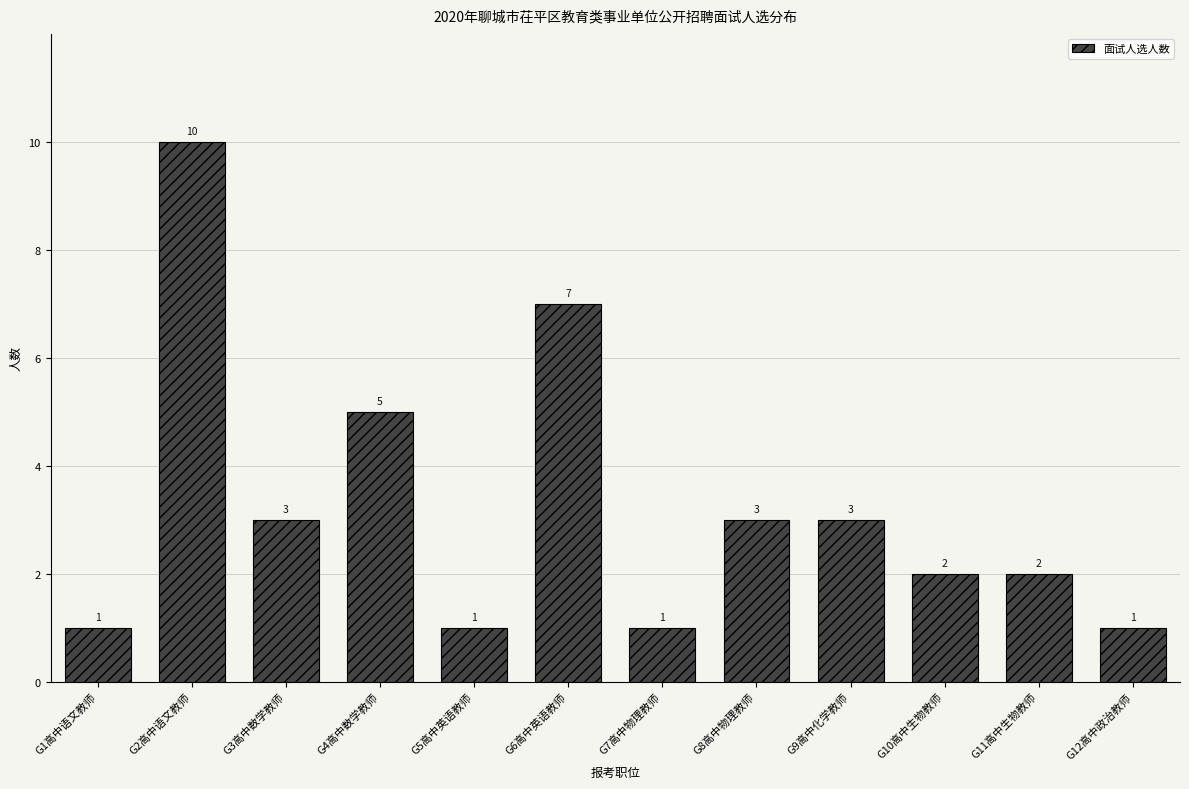

Reading right to left, what are all the values shown in this chart?

1	2	2	3	3	1	7	1	5	3	10	1